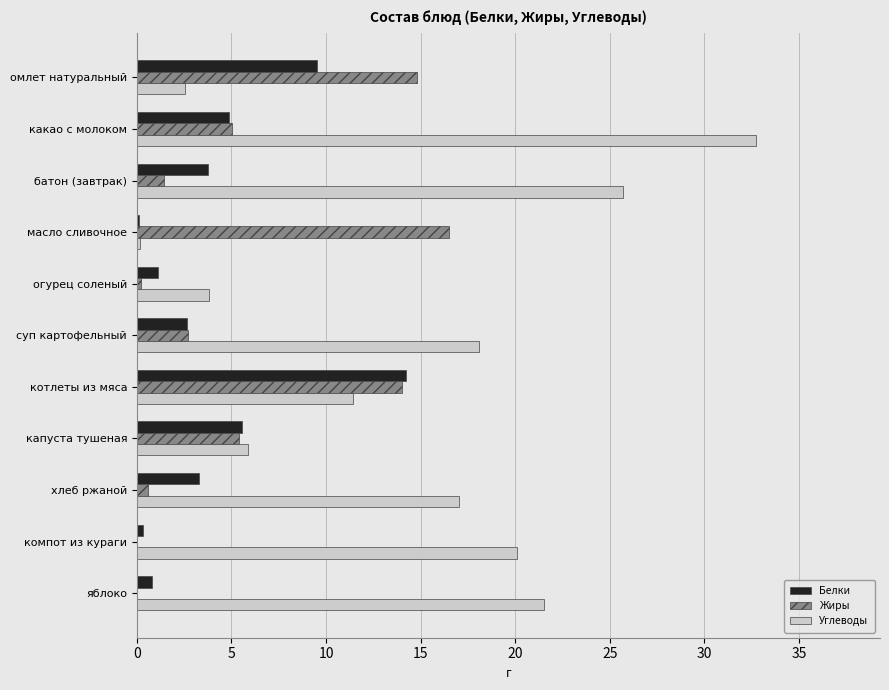

At which category does the chart reach its peak across all series?

какао с молоком